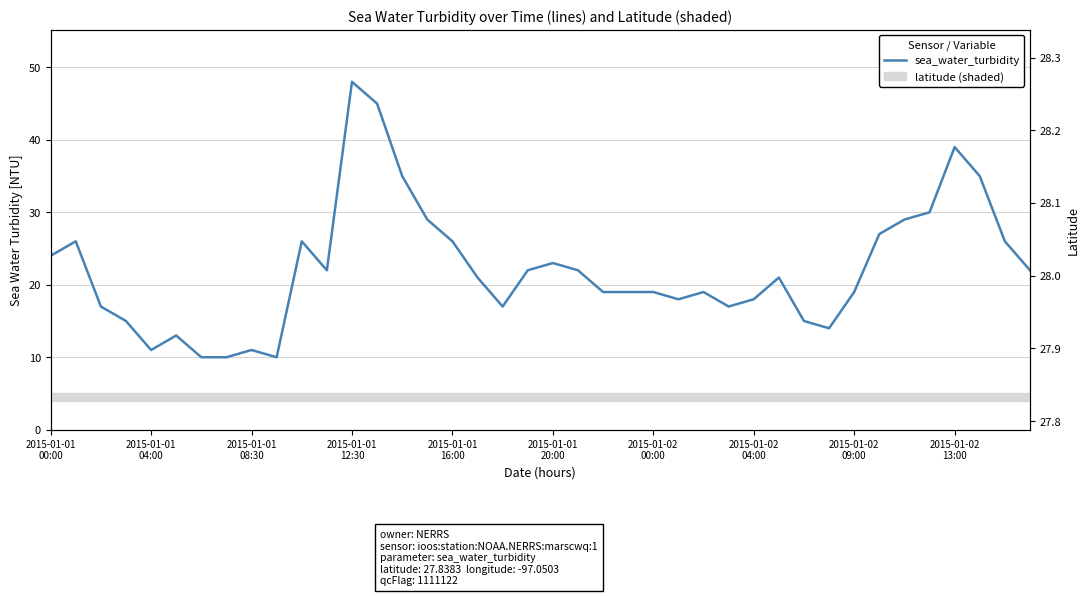

What is the change in value from 13 to 19?

-23